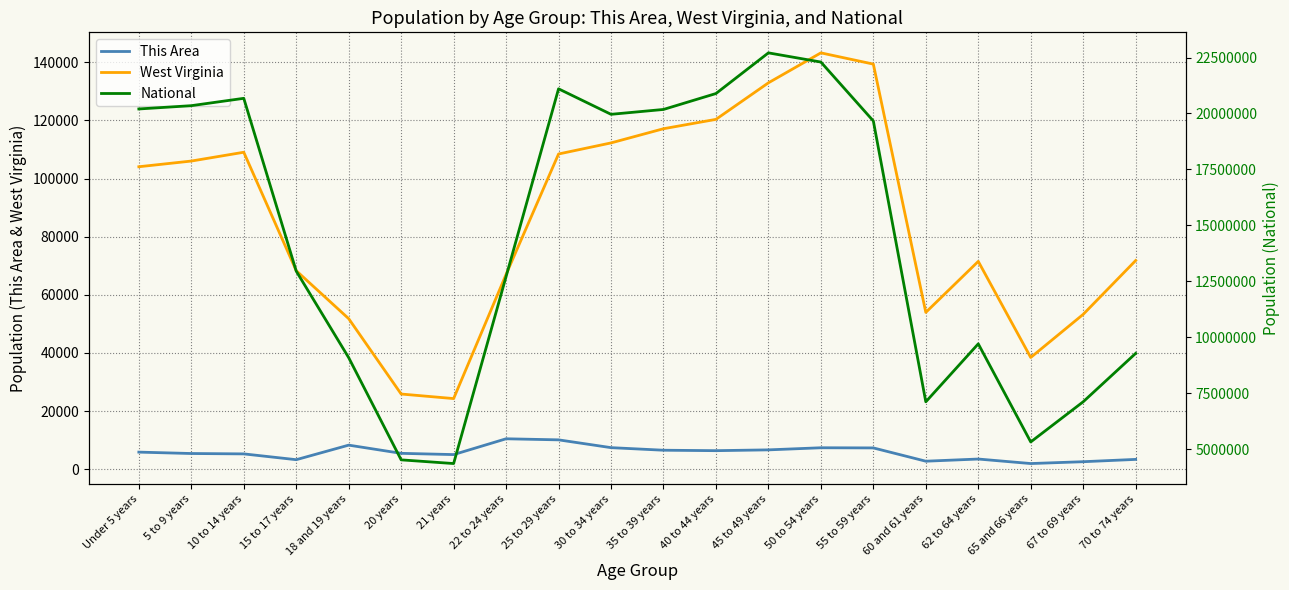

At which label is This Area closest to 6216?

40 to 44 years